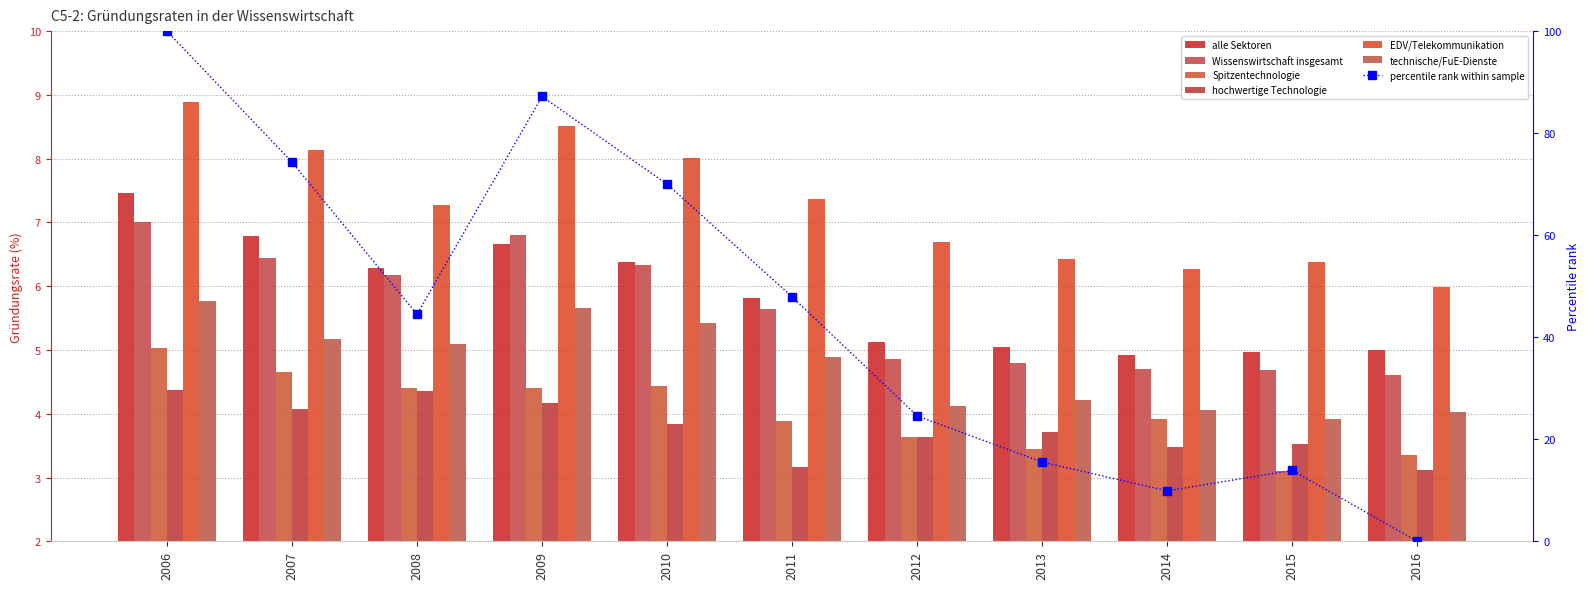

Rank the series at 2011 from lowest to highest value.

hochwertige Technologie, Spitzentechnologie, technische/FuE-Dienste, Wissenswirtschaft insgesamt, alle Sektoren, EDV/Telekommunikation